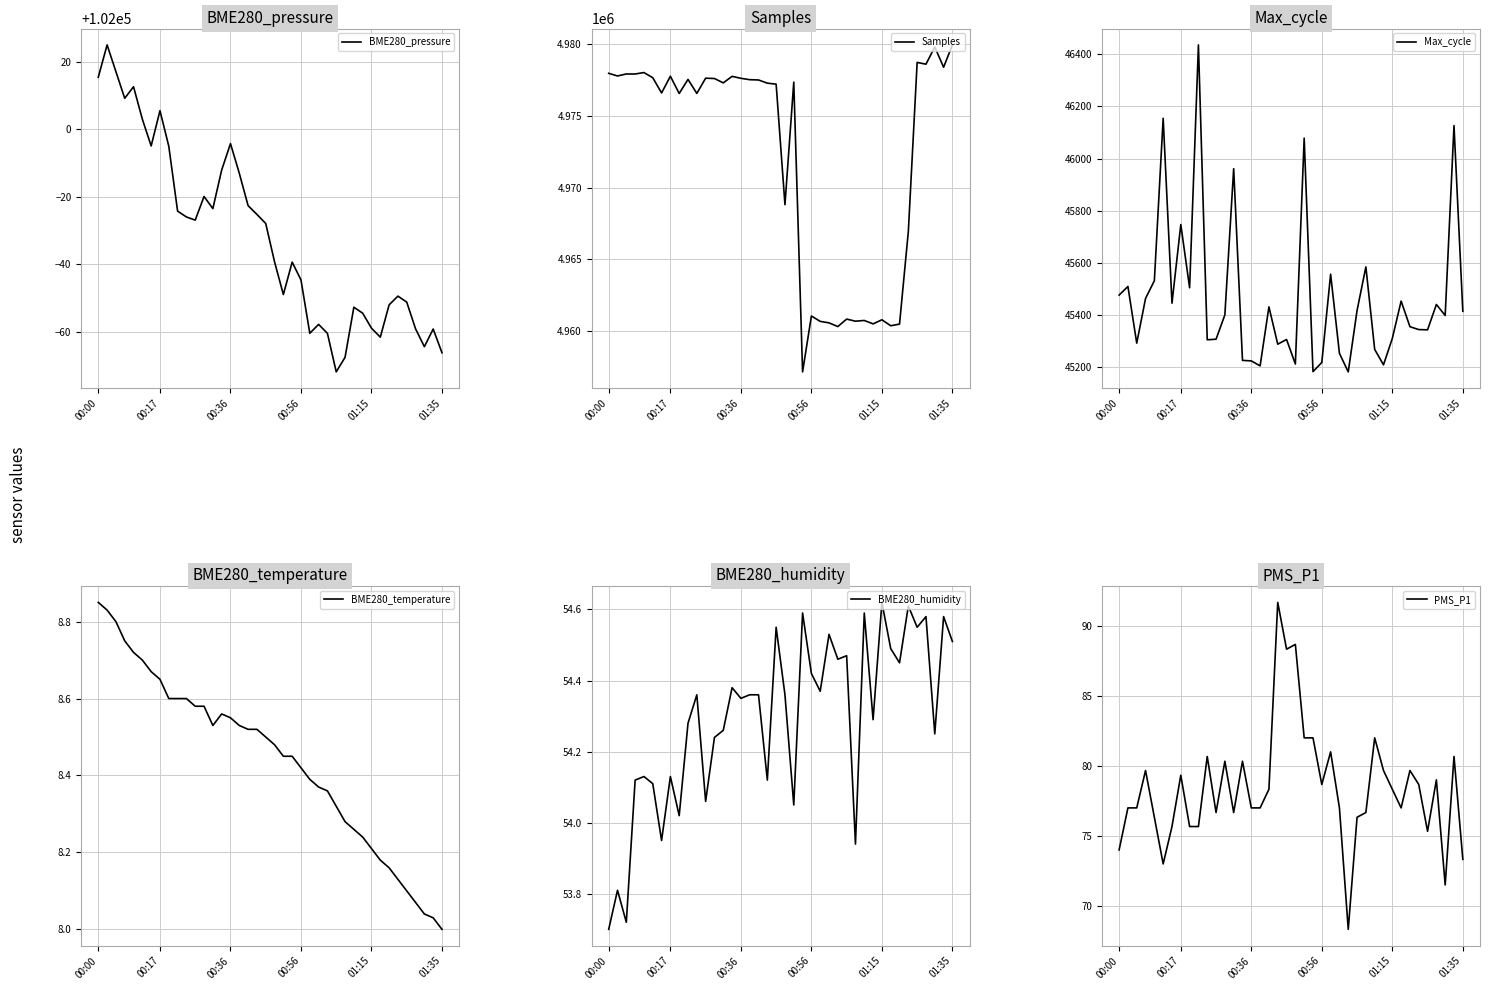

What is the value of the Samples point at the 20th from the left?

4977222.0